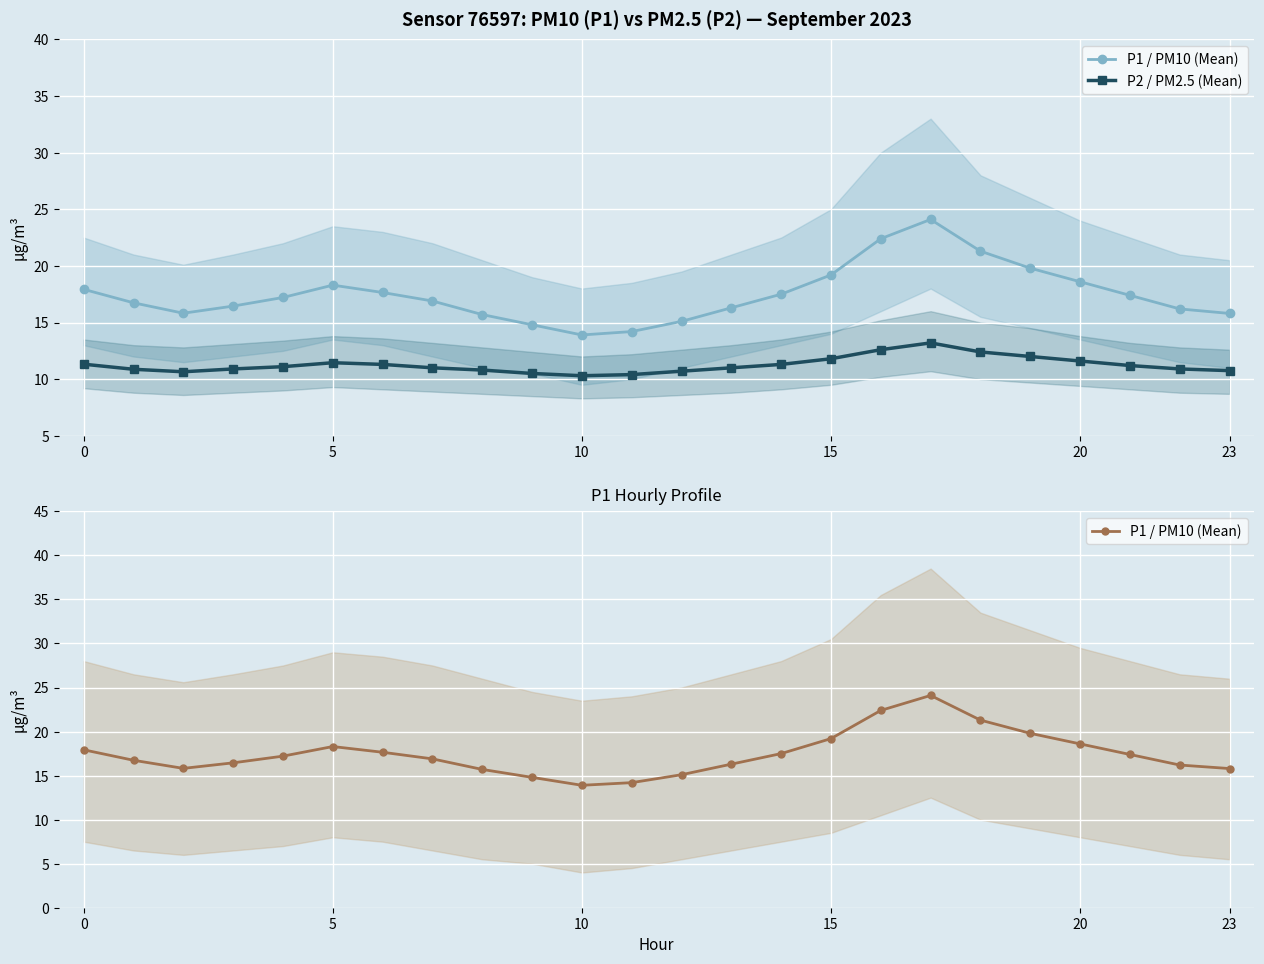

Which category has the lowest value in the P2 / PM2.5 (Mean) series?

10